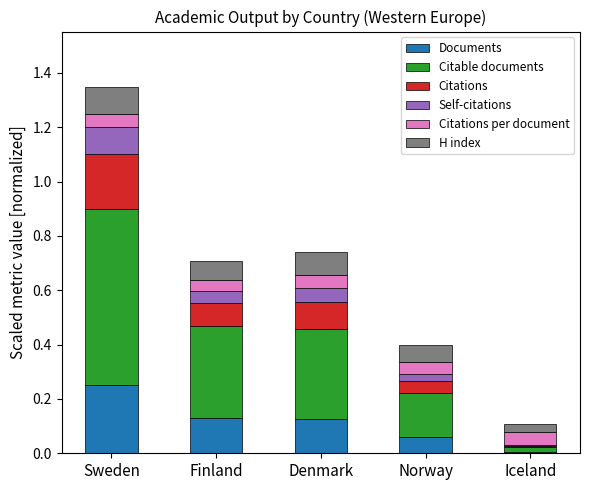

At which category is the sum across all series the highest?

Sweden